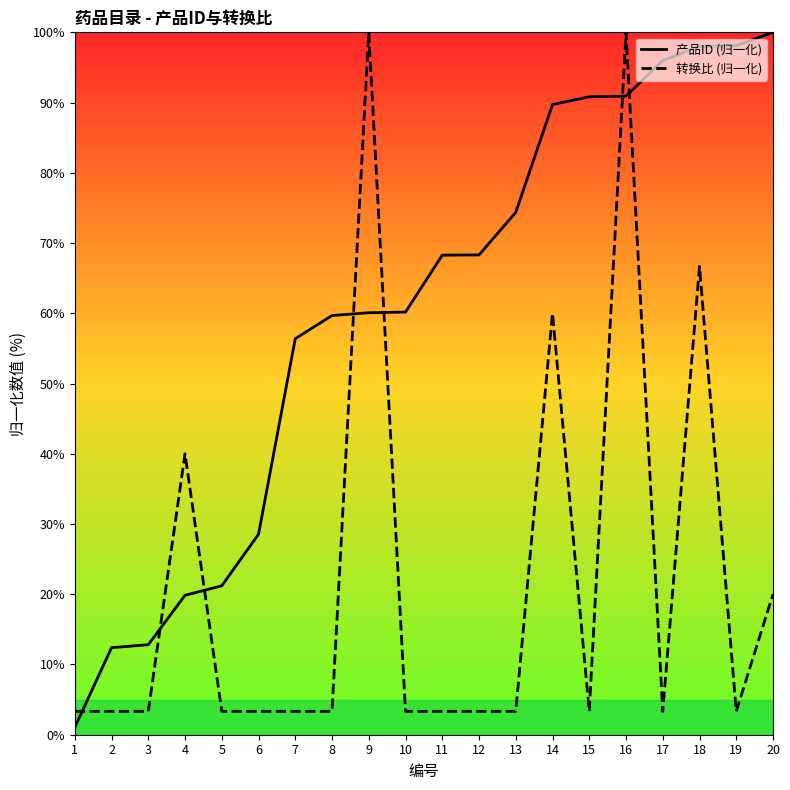

Is it true that 转换比 (归一化) equals 3.3 at 17?

True